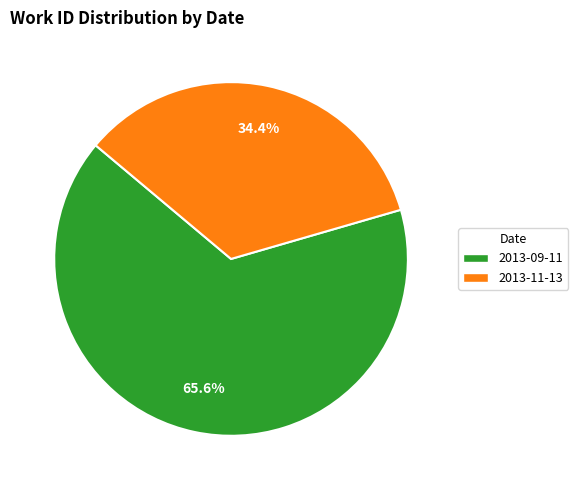

To the nearest percent, what percentage of the pie is 2013-09-11?

66%